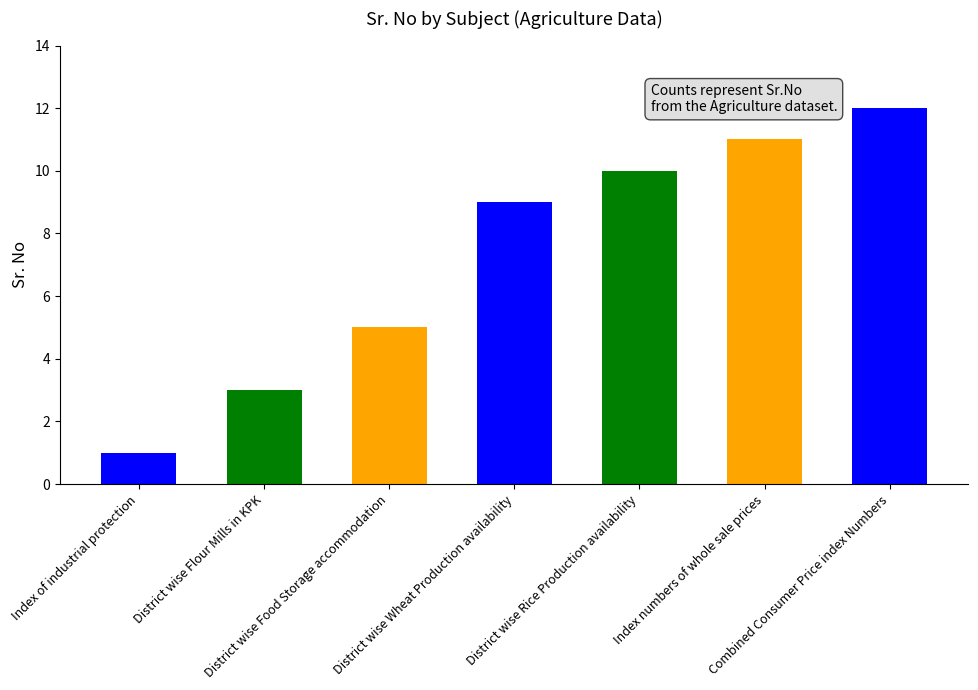

Reading left to right, list all the values displayed in this chart.

1	3	5	9	10	11	12